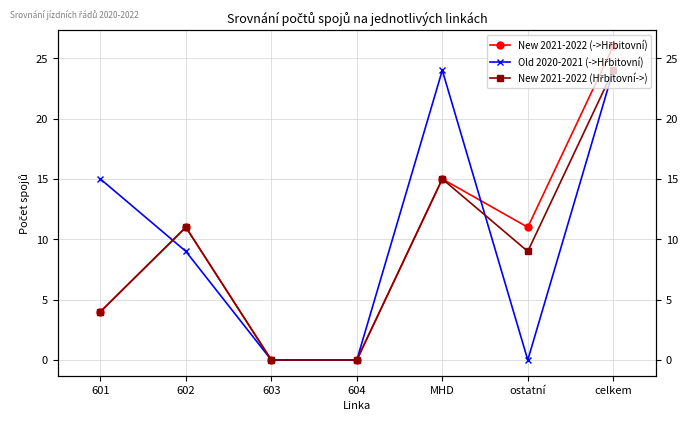

Between 602 and celkem, which series saw the biggest shift?

New 2021-2022 (->Hřbitovní)